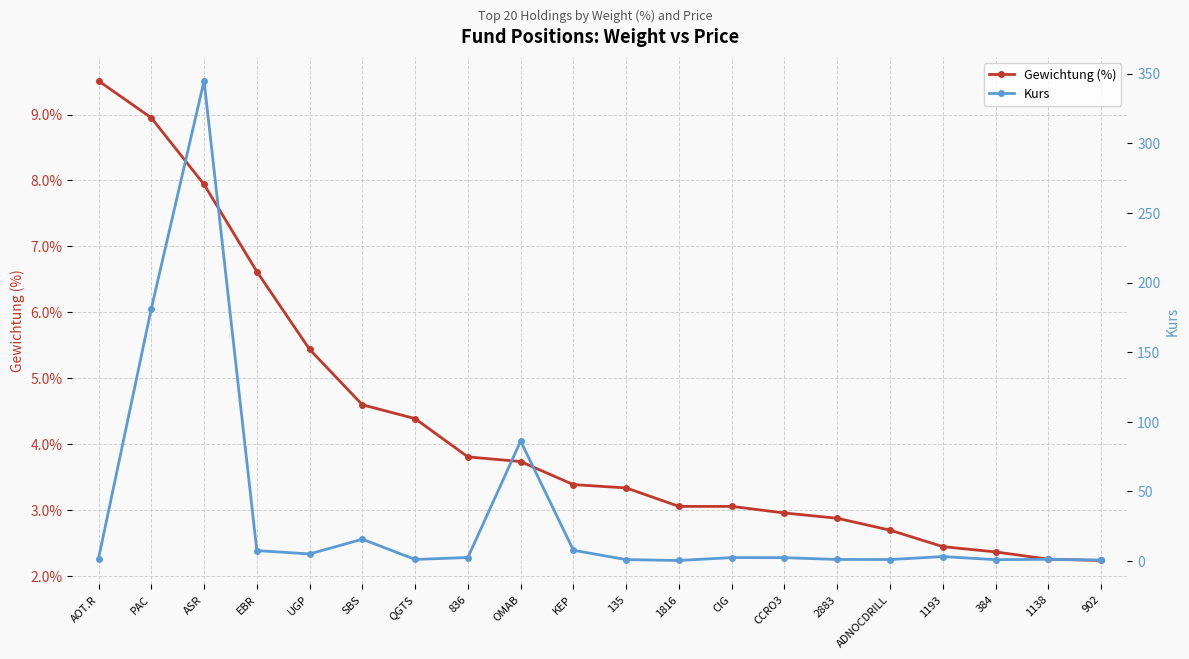

How many lines are shown in the chart?

2